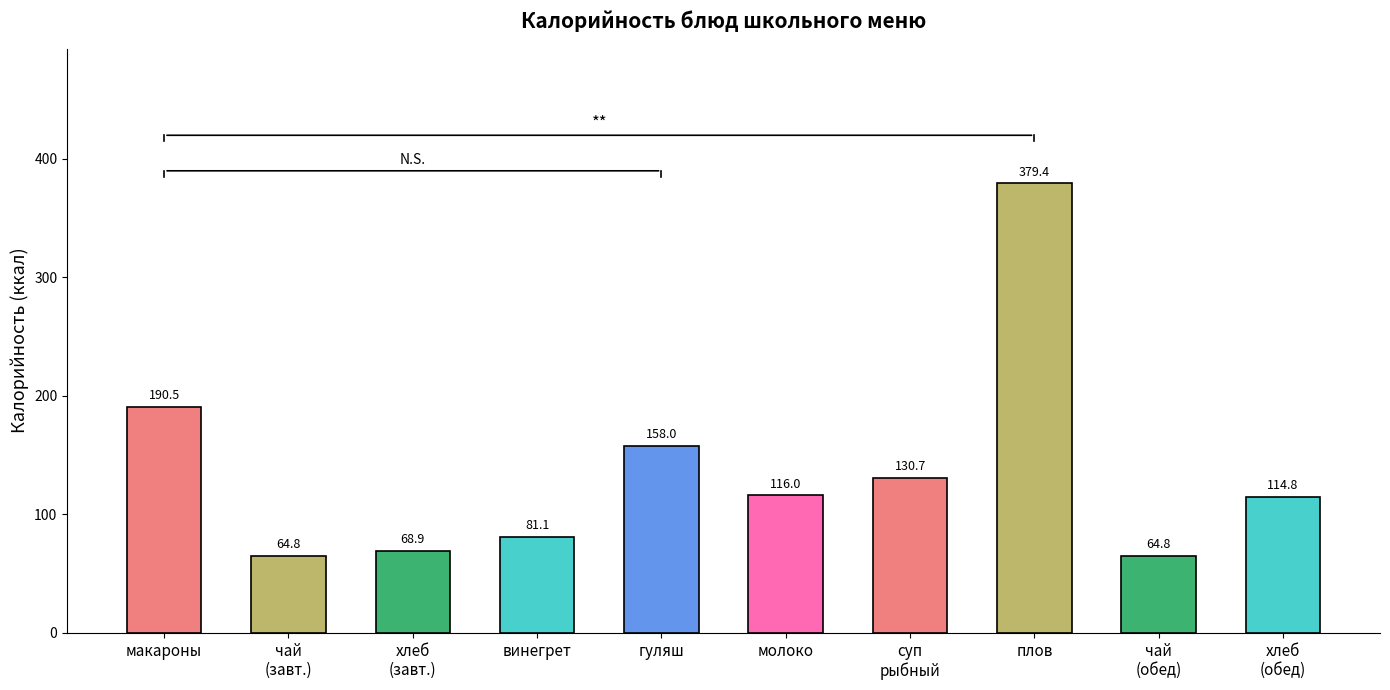

Between гуляш and винегрет, which is larger?

гуляш